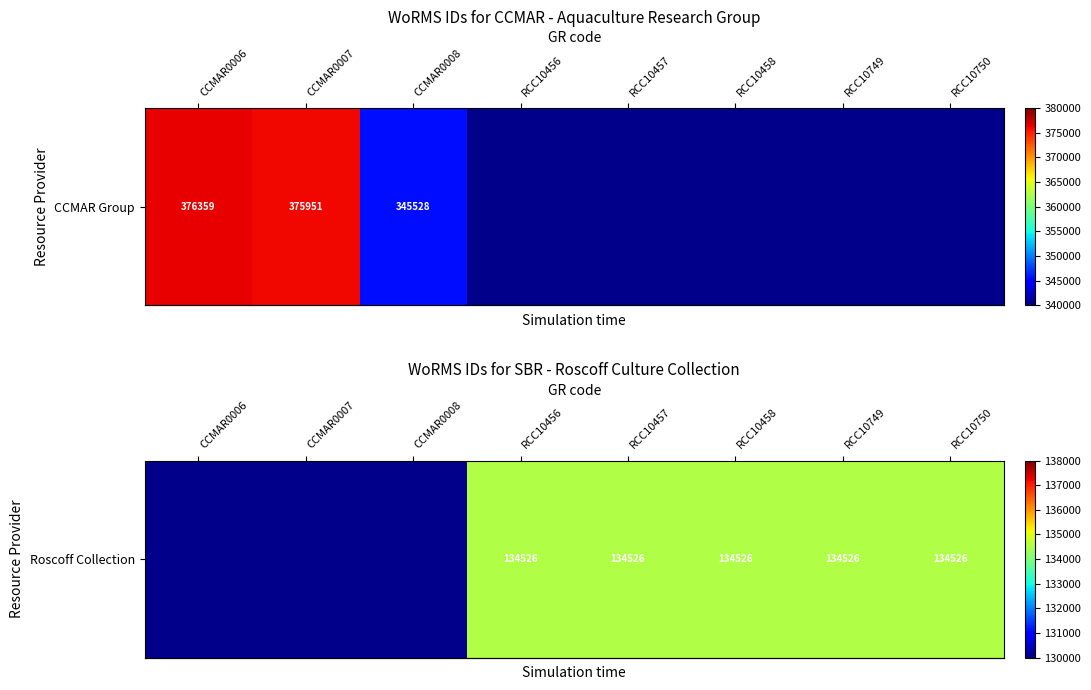

The chart shows a value of 186473.8 at RCC10749. True or false?

False